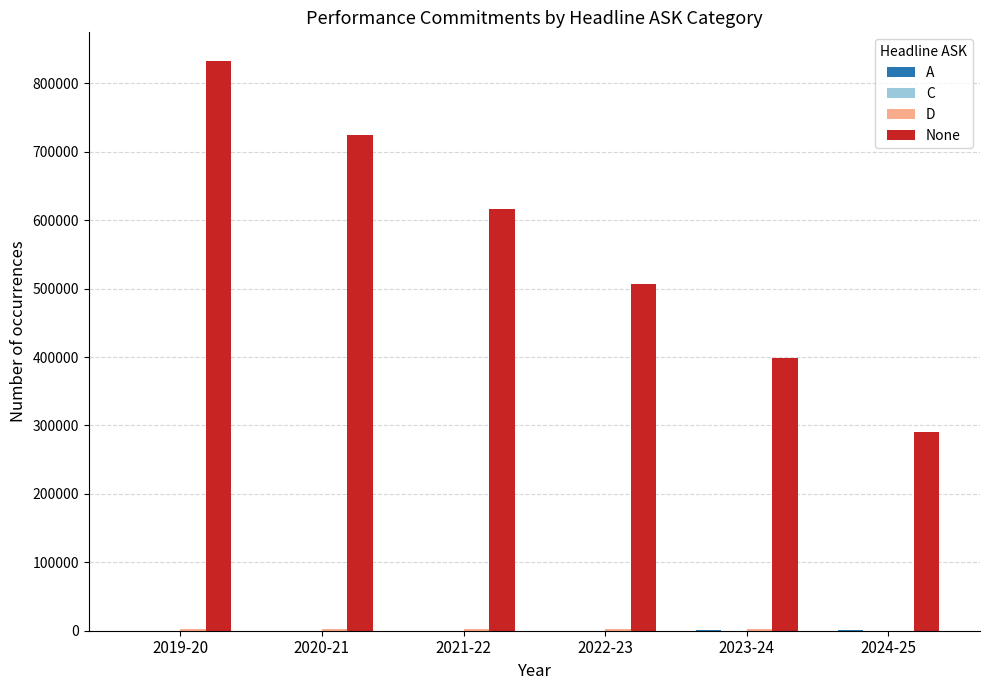

How many data points does each series have?

6